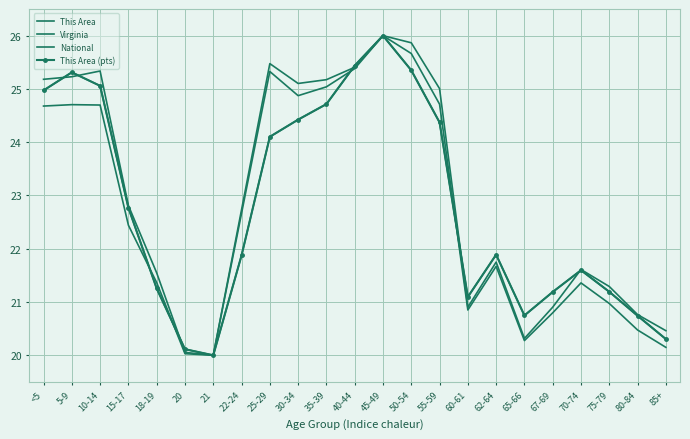

What is the value of the National point at the 5th from the left?

21.5